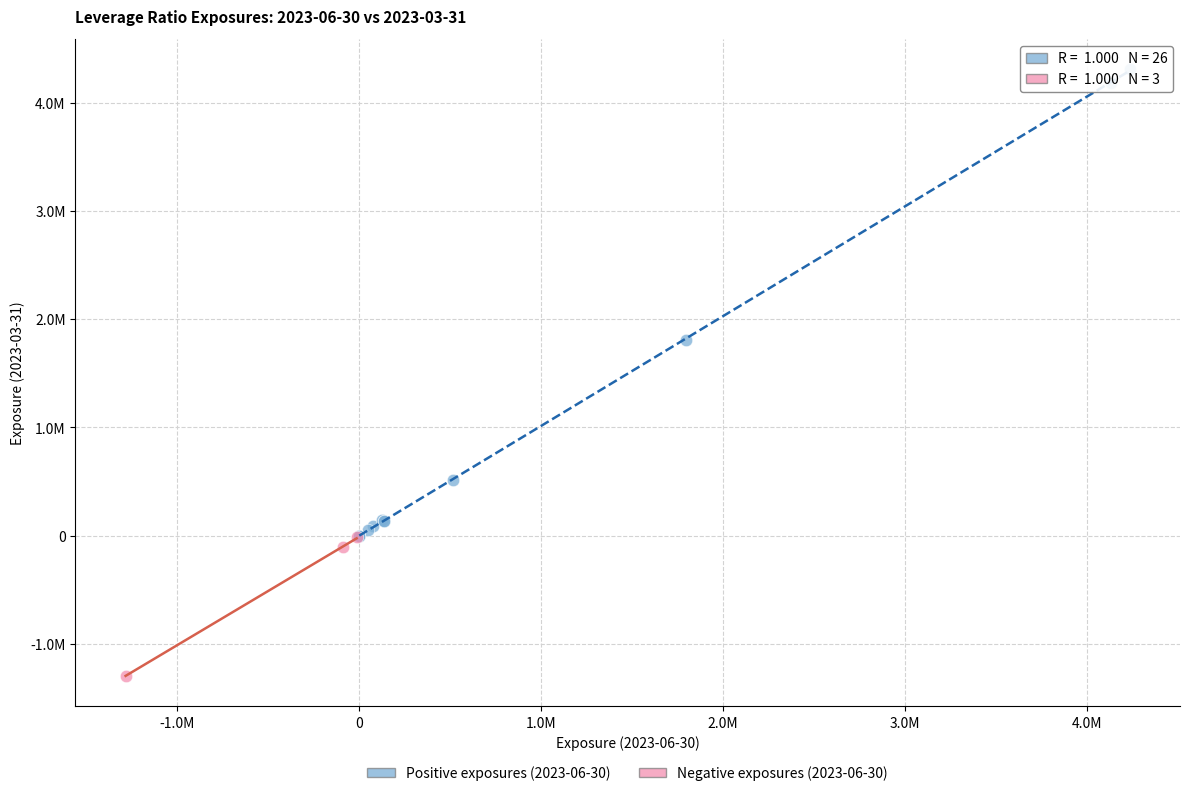

What are all the series names shown in the legend?

Positive exposures (2023-06-30), Negative exposures (2023-06-30)